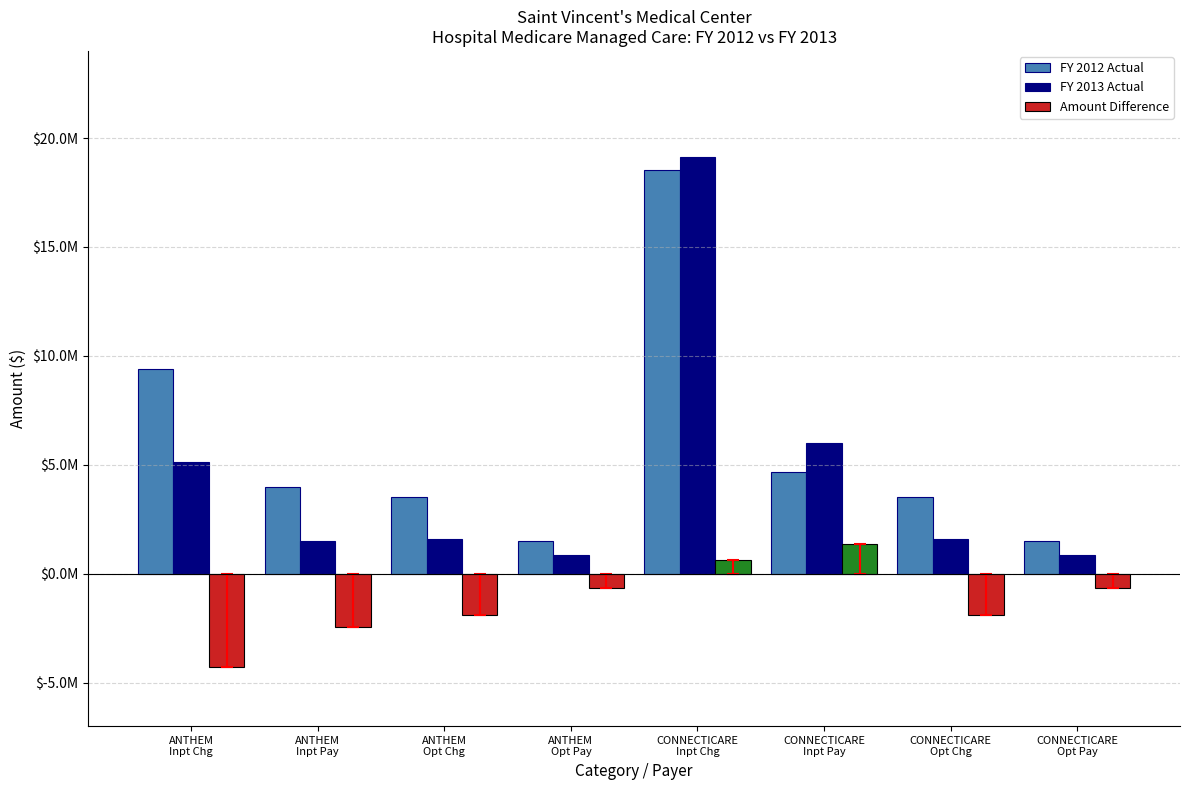

At which label does Amount Difference reach its peak?

CONNECTICARE
Inpt Pay